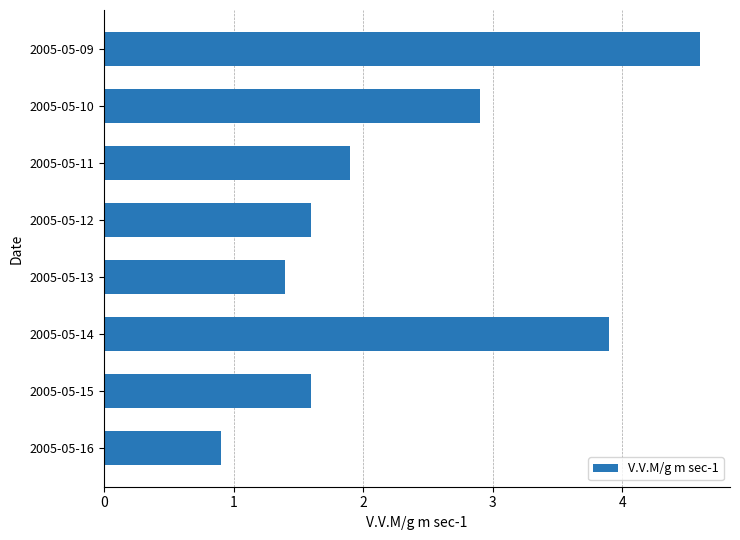

What is the value of the 3rd bar from the top?

1.9